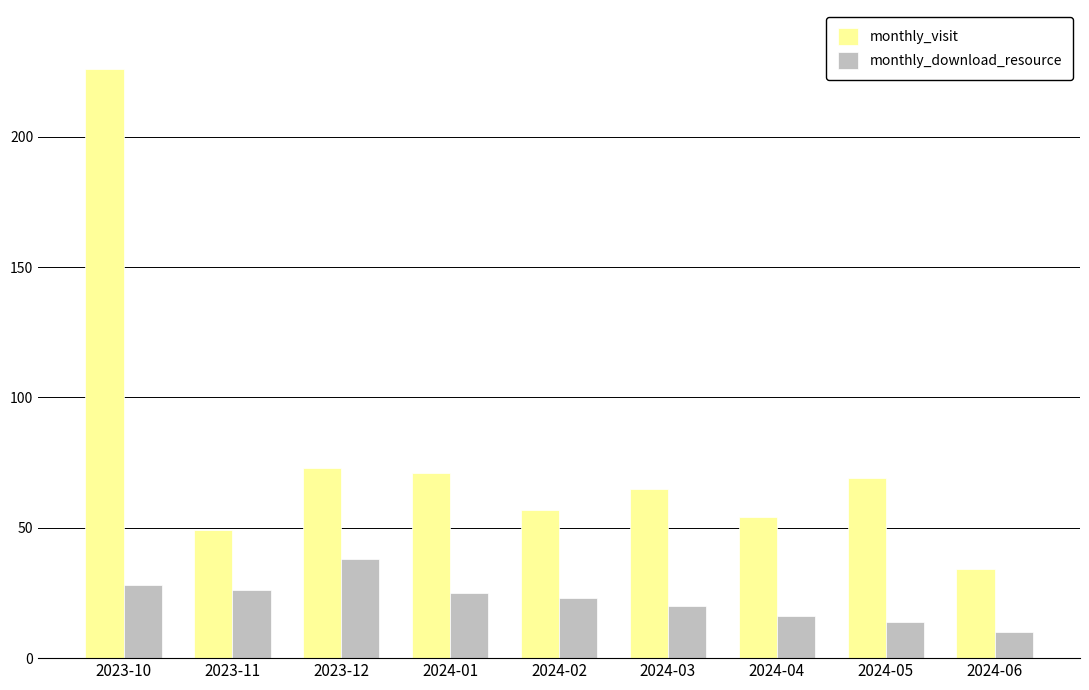

Reading right to left, what are all the values shown in this chart?

monthly_visit: 34	69	54	65	57	71	73	49	226
monthly_download_resource: 10	14	16	20	23	25	38	26	28